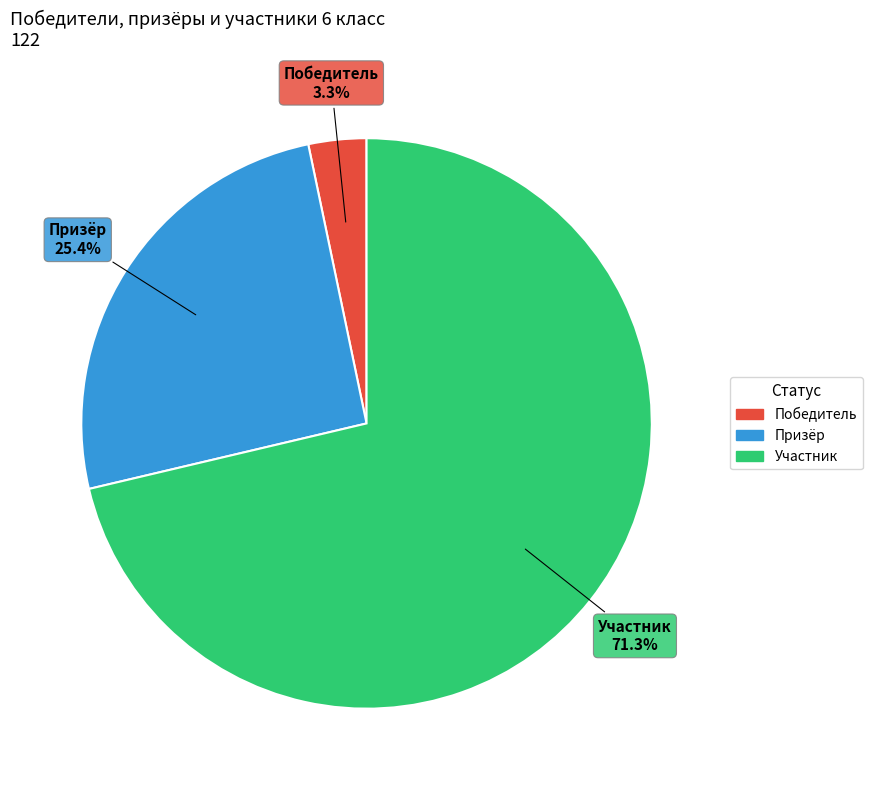

What percentage is the Участник slice, to the nearest percent?

71%